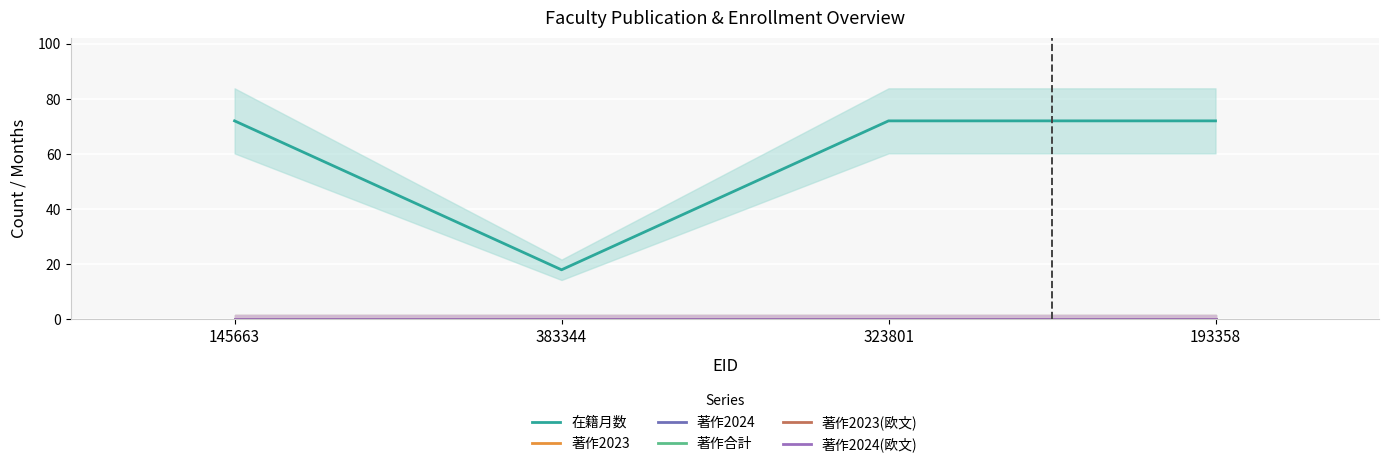

True or false: 在籍月数 has a value of 18 at 383344.

True